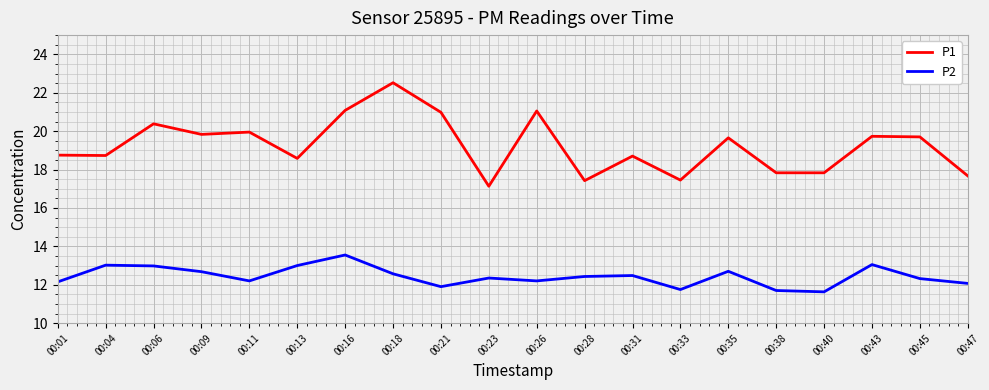

What is the smallest value displayed?

11.6